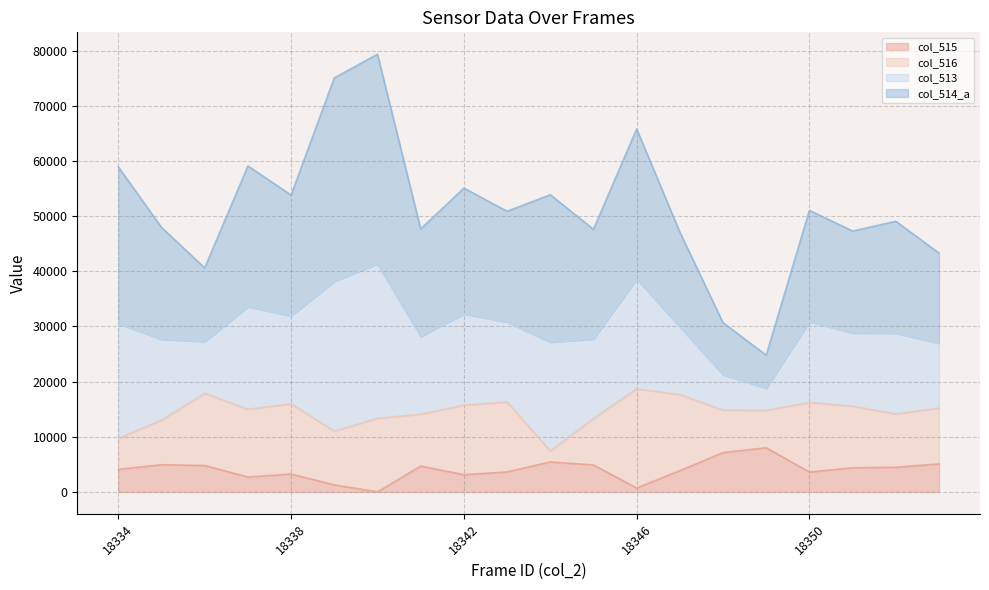

What is the total value across all series at 18342?

55075.0